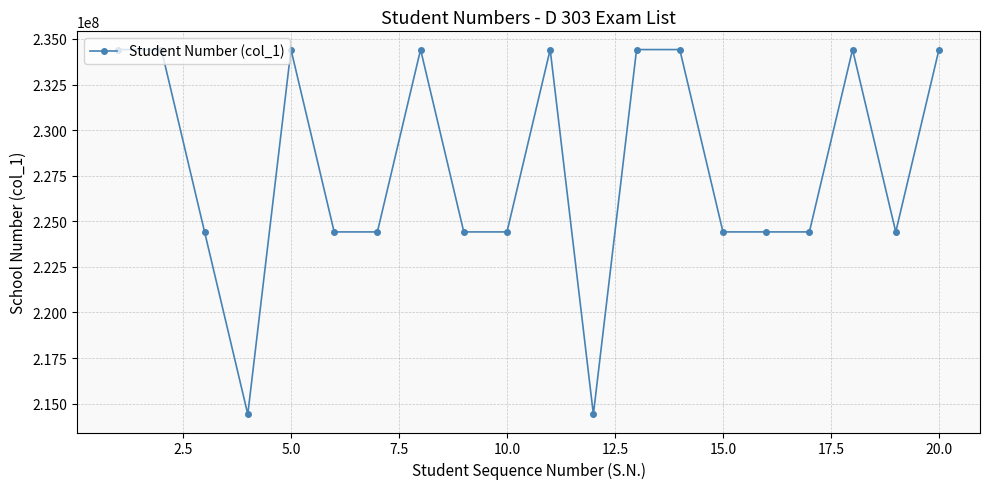

How many lines are shown in the chart?

1